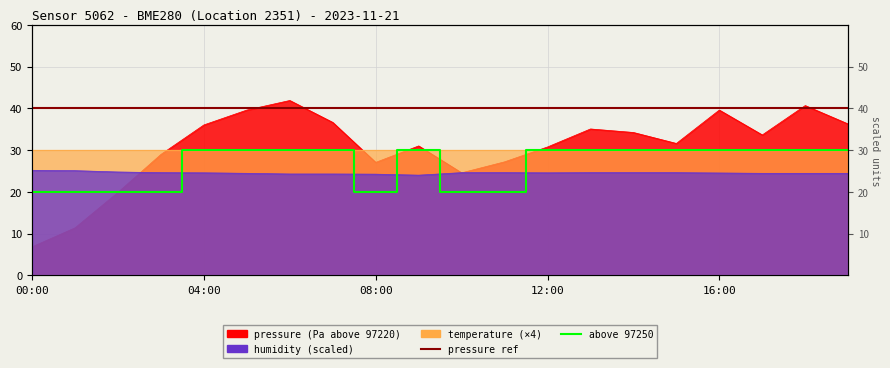

What is the maximum value shown in the chart?

41.9